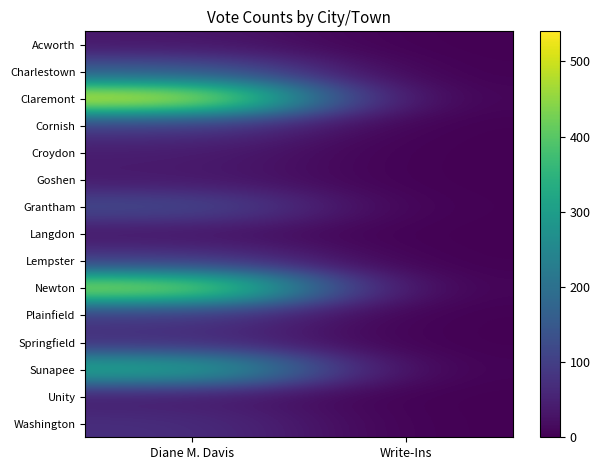

At which category is the sum across all series the highest?

Diane M. Davis